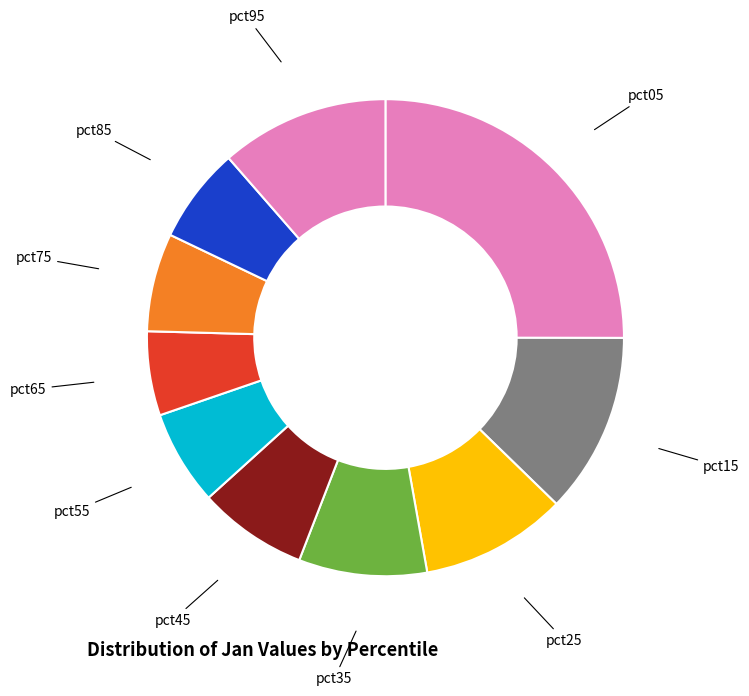

Is it true that pct15 is 19% of the pie?

False